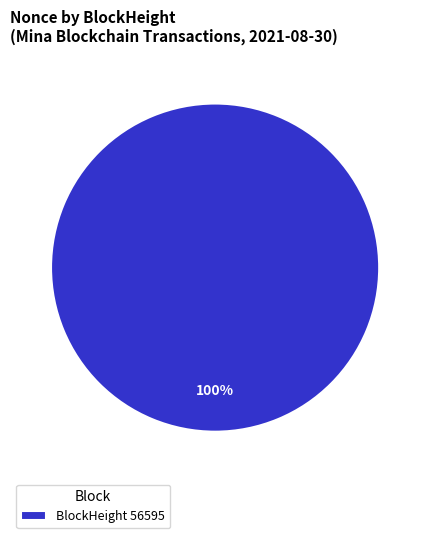

Does BlockHeight 56595 account for over 50% of the chart?

Yes